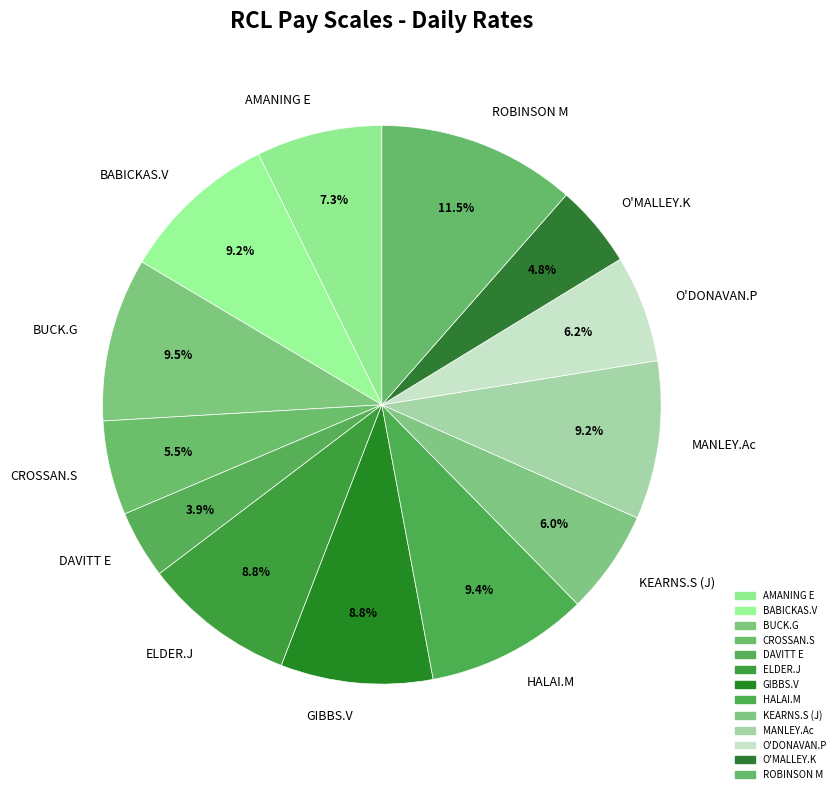

Combined, do ELDER.J and KEARNS.S (J) account for over 50%?

No